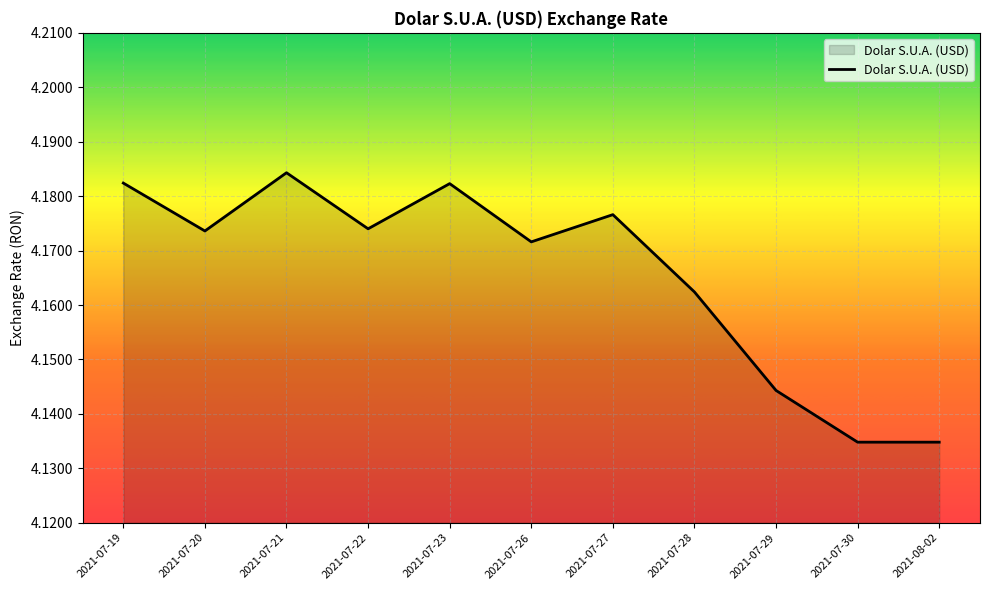

Approximately how many times larger is the value at 2021-07-23 compared to 2021-07-28?

1.0